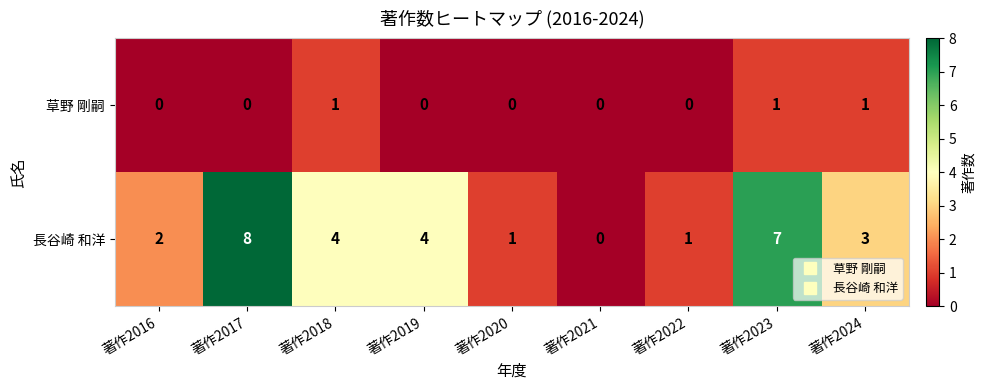

What is the maximum value shown in the chart?

8